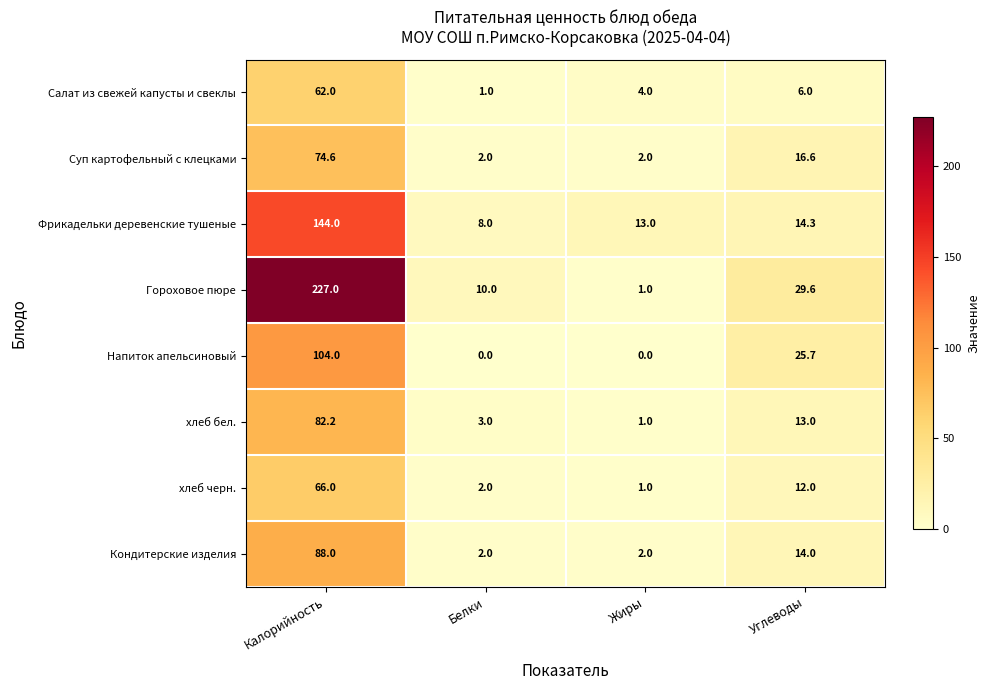

How many series are shown in this chart?

8